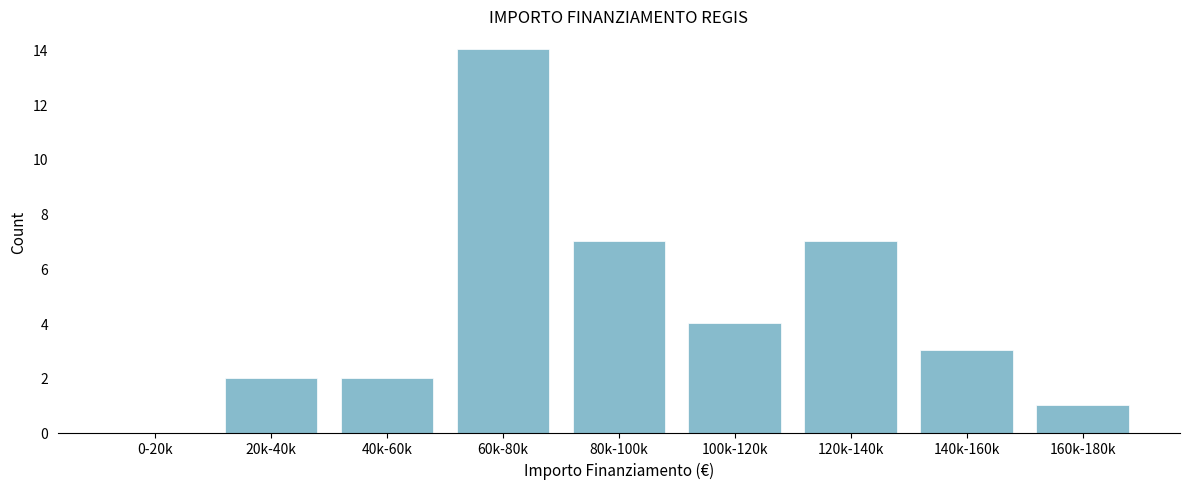

Reading left to right, transcribe all the data shown in this chart.

0-20k=0	20k-40k=2	40k-60k=2	60k-80k=14	80k-100k=7	100k-120k=4	120k-140k=7	140k-160k=3	160k-180k=1